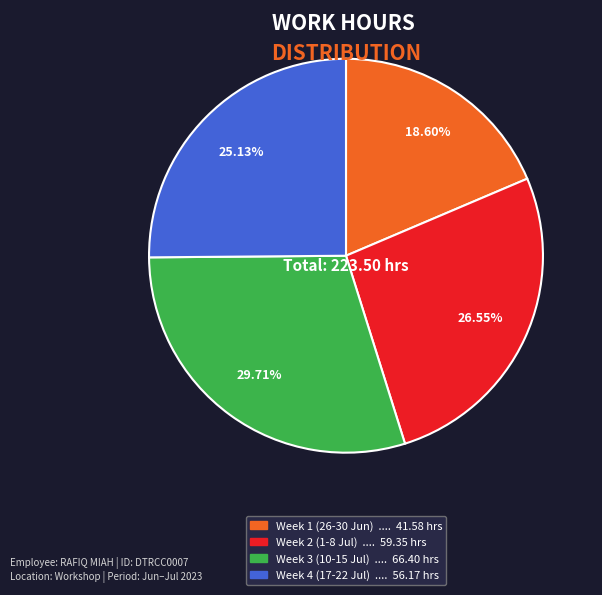

Is there a majority slice in this chart?

No